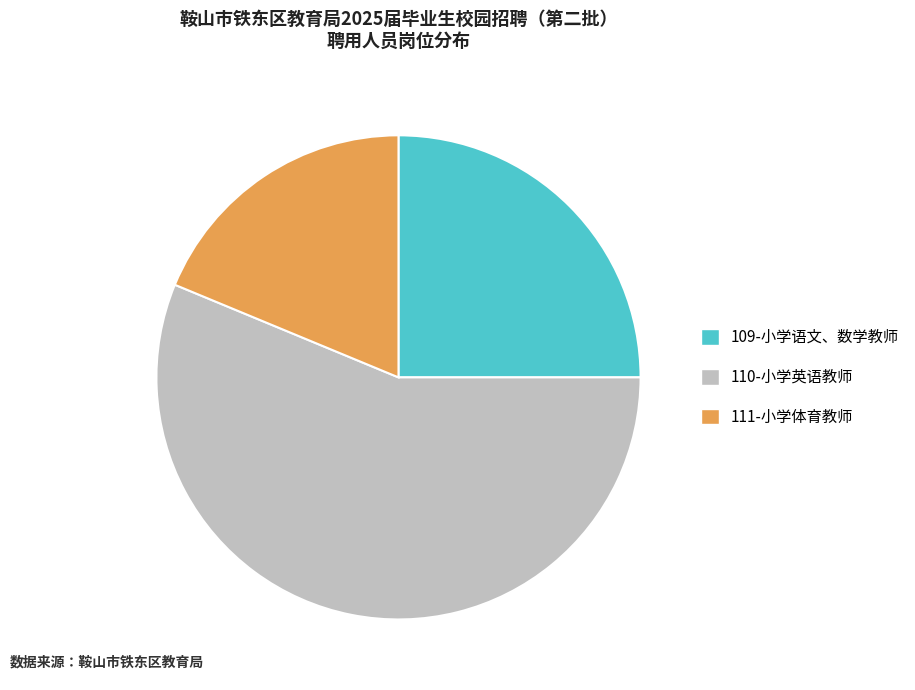

How many segments does this pie chart have?

3